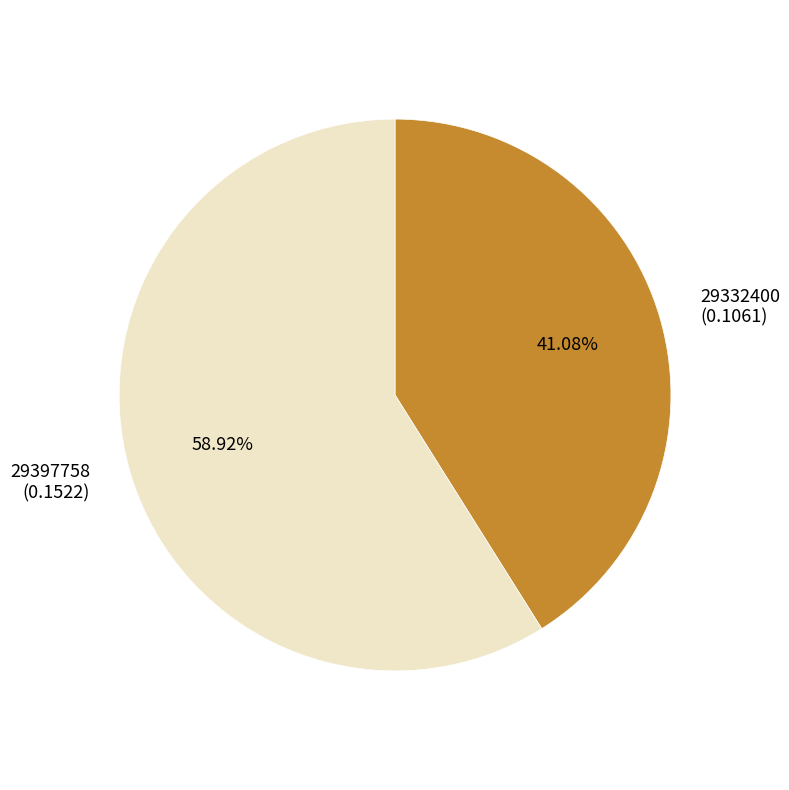

To the nearest percent, what is the combined percentage of 29397758 and 29332400?

100%